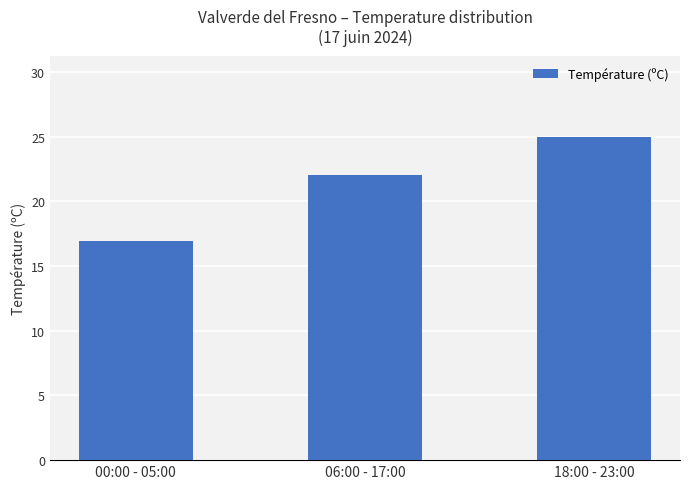

What is the difference between the second highest and minimum values?

5.1